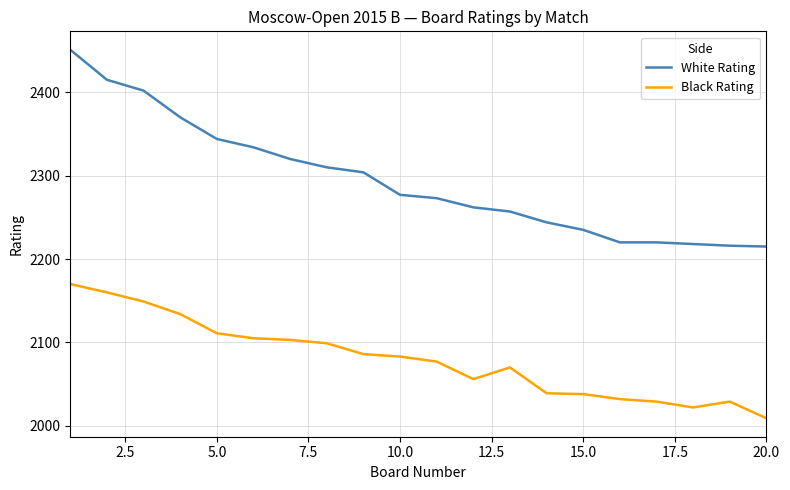

Rank the series by their average value, from highest to lowest.

White Rating, Black Rating